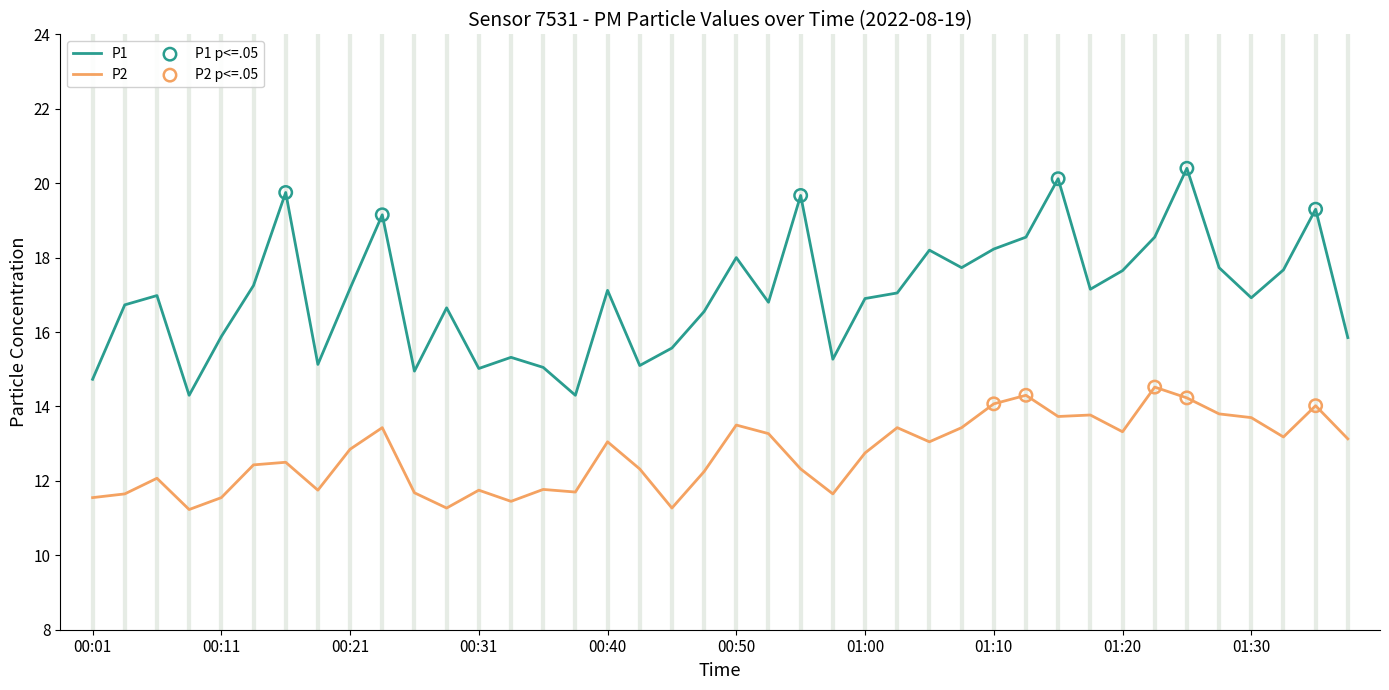

Which series has the largest total across all categories?

P1